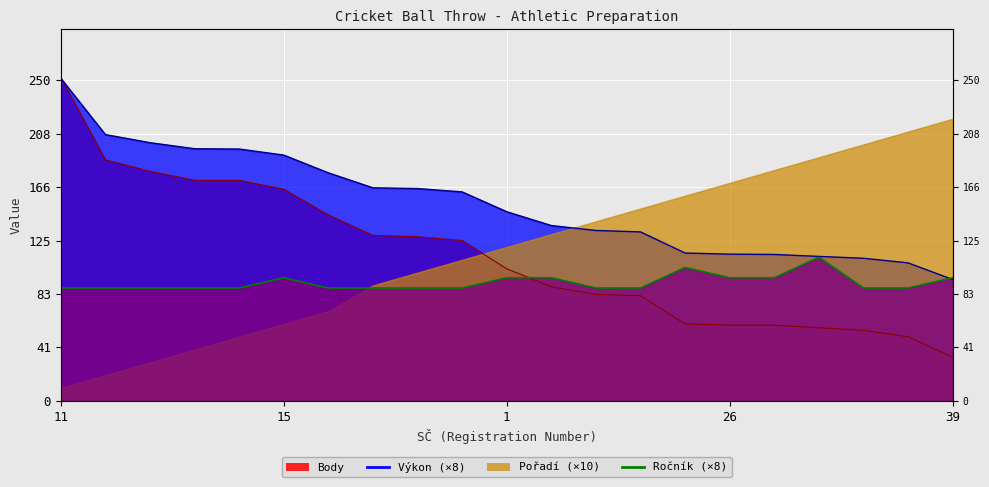

List the labels in order of Body value, smallest first.

39, 7, 16, 31, 26, 9, 10, 32, 34, 28, 1, 5, 4, 25, 20, 15, 8, 13, 17, 33, 11